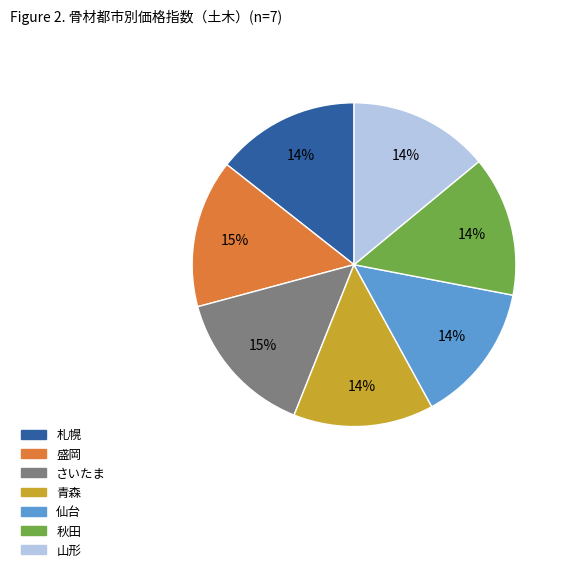

How many segments does this pie chart have?

7